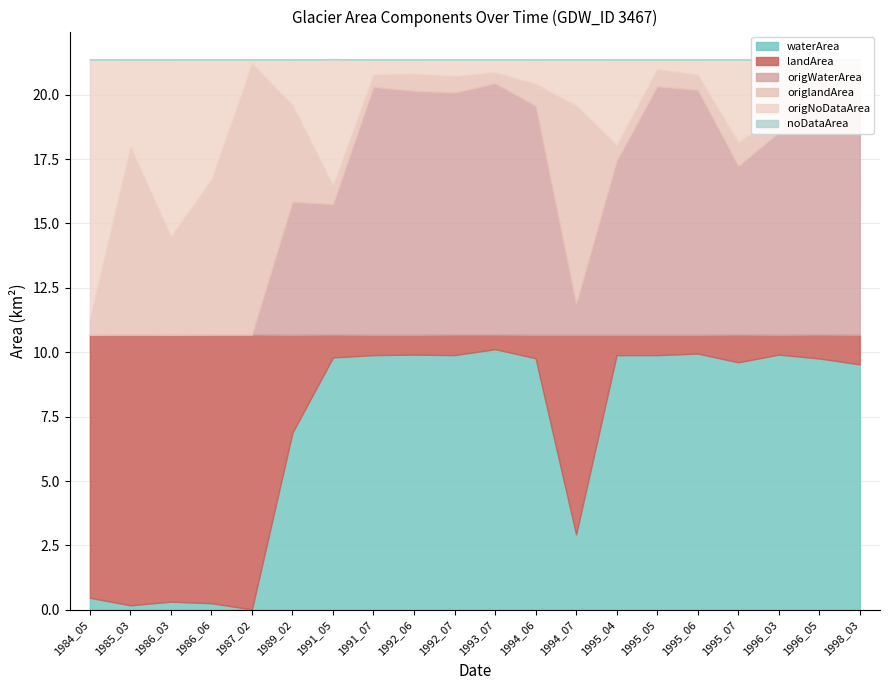

Is it true that noDataArea equals 0.0 at 1991_07?

True